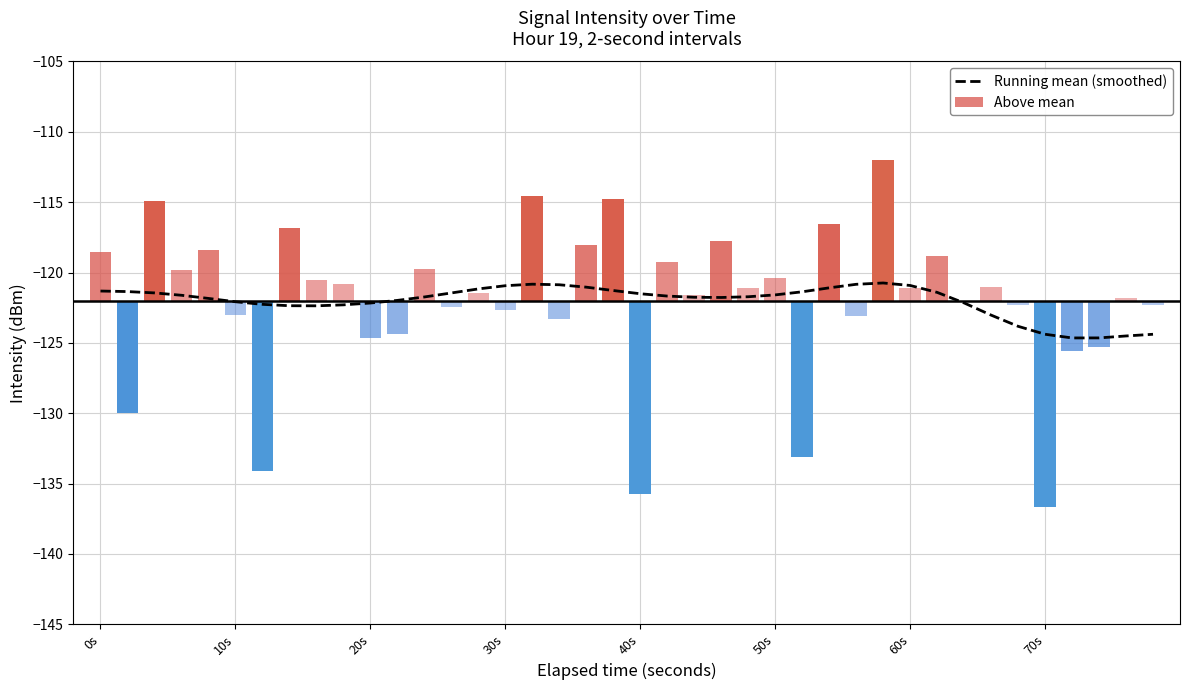

What is the maximum value shown in the chart?

-120.7